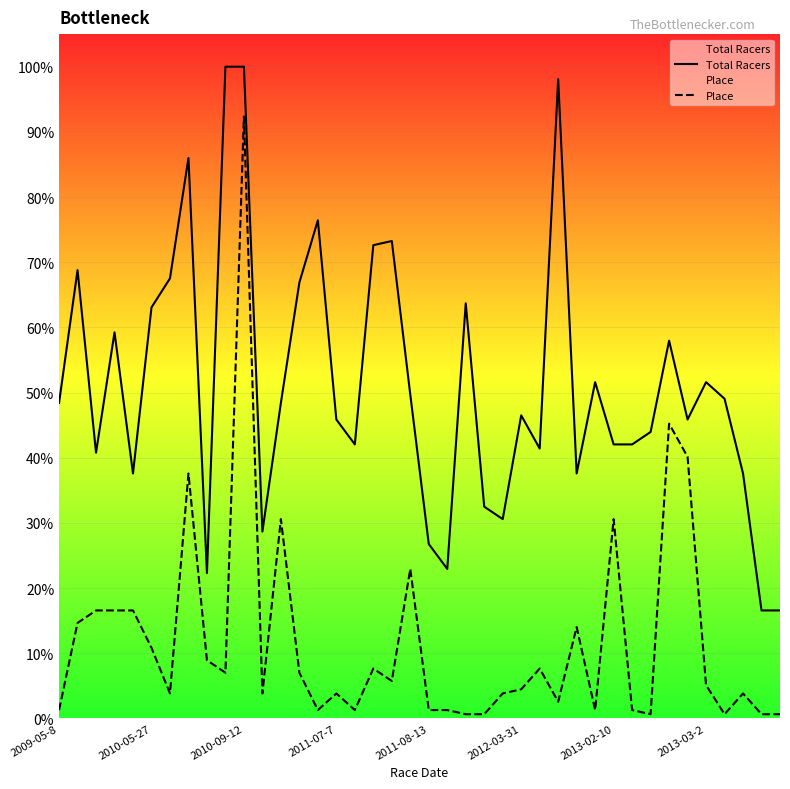

True or false: Total Racers and Place intersect in this chart.

False